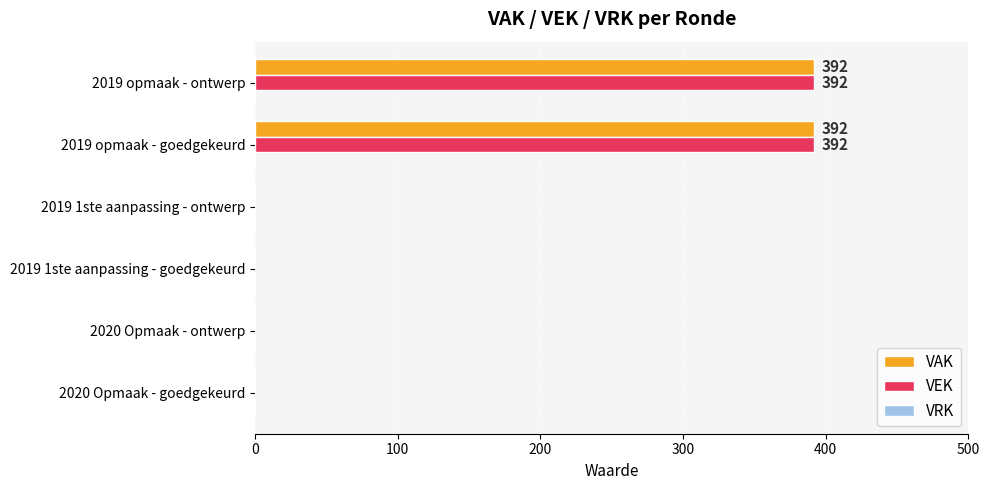

Is the value of VAK at 2020 Opmaak - ontwerp greater than the value of VEK at 2019 opmaak - ontwerp?

No